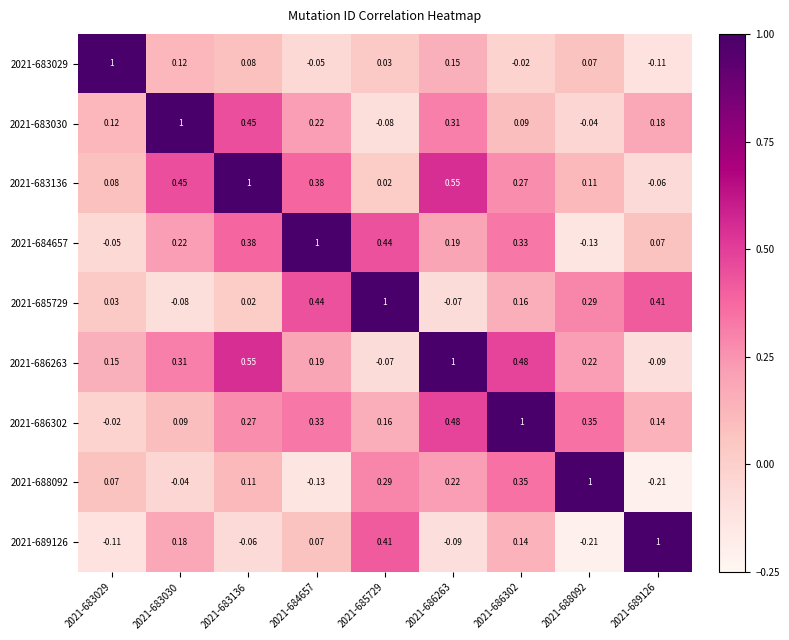

Is the value of 2021-684657 at 2021-686302 greater than the value of 2021-683030 at 2021-688092?

Yes